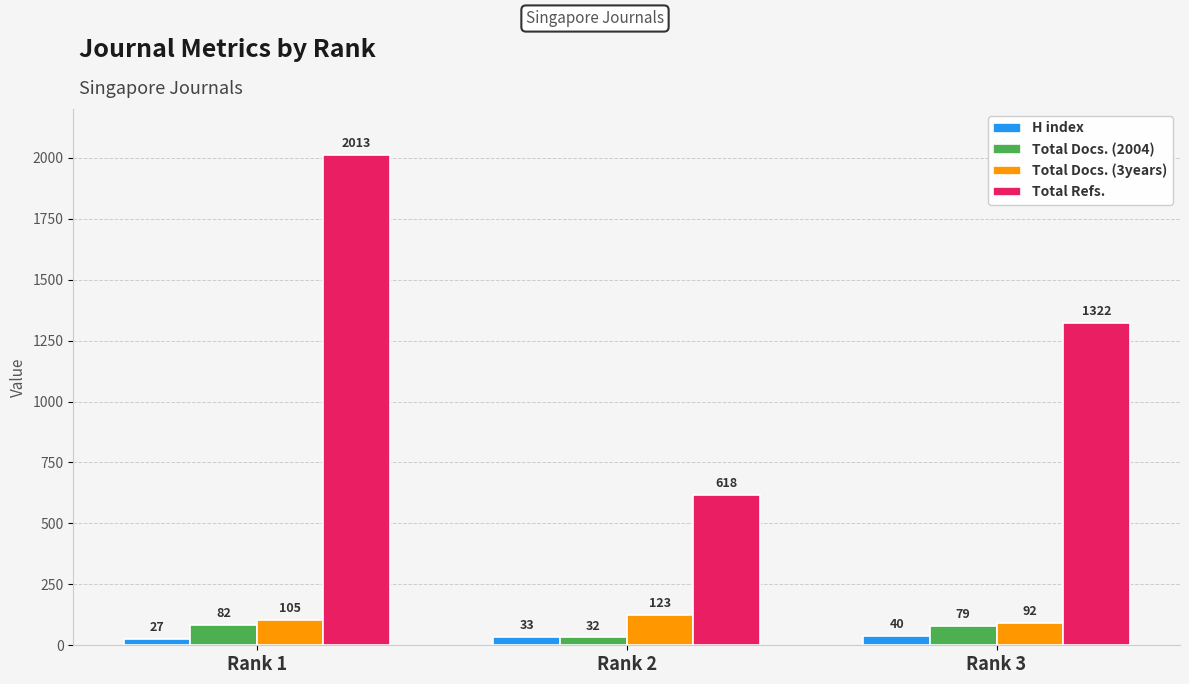

Does the chart contain stacked bars?

No